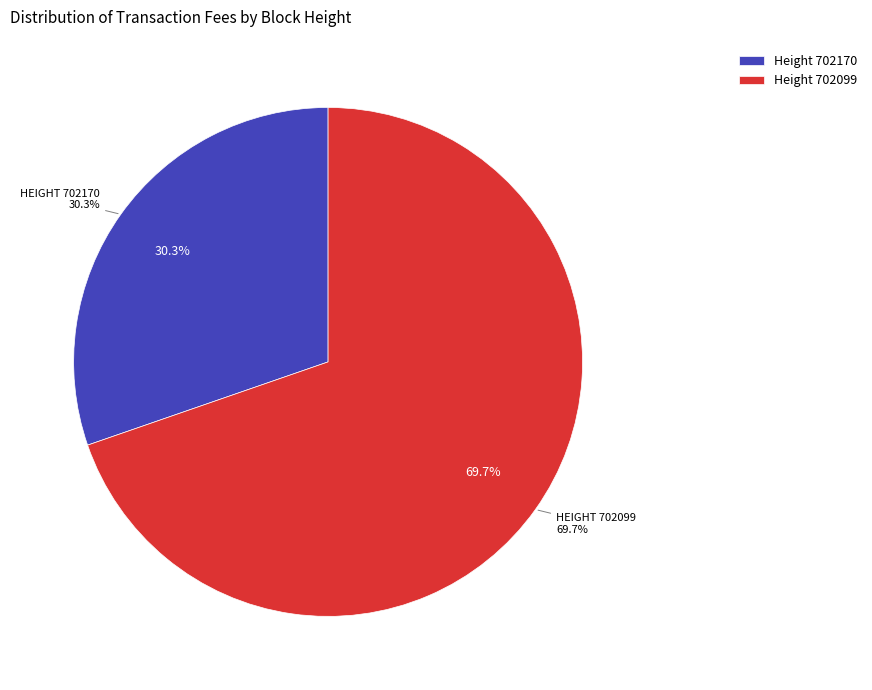

To the nearest percent, what percentage of the pie is 702170?

30%